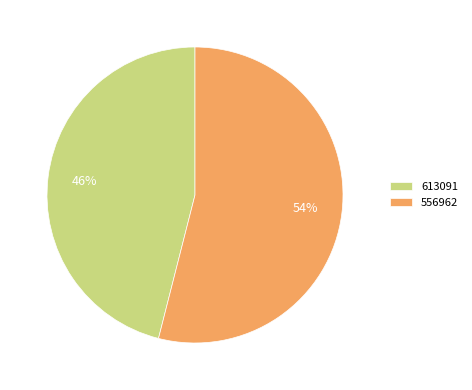

What is the majority slice?

556962